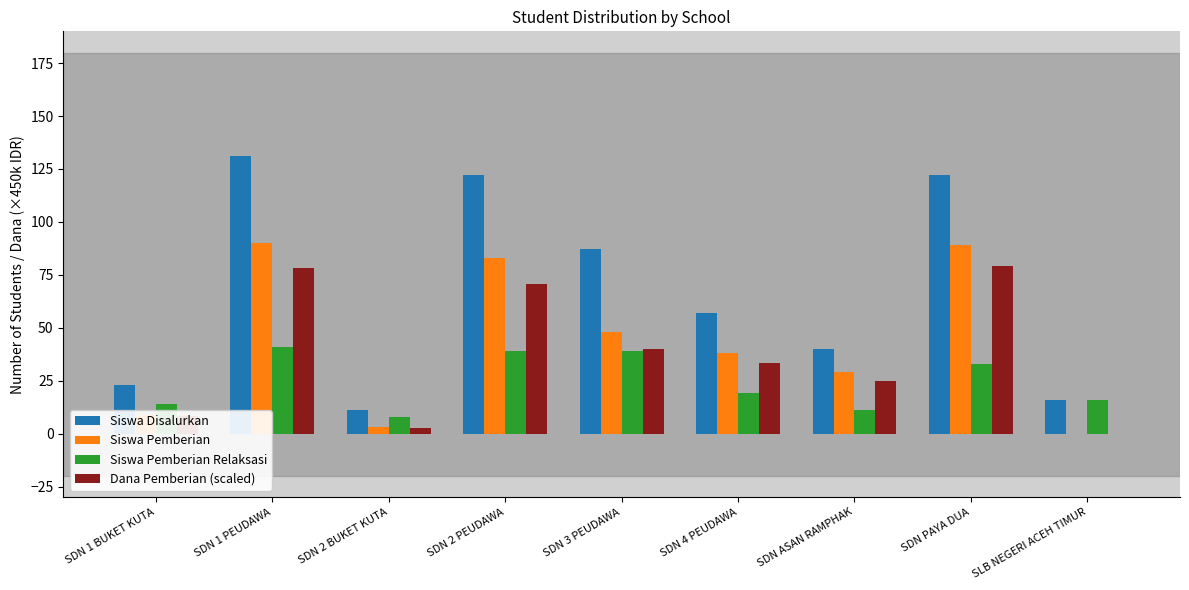

Reading left to right, transcribe all the data shown in this chart.

Siswa Disalurkan: 23.0	131.0	11.0	122.0	87.0	57.0	40.0	122.0	16.0
Siswa Pemberian: 9.0	90.0	3.0	83.0	48.0	38.0	29.0	89.0	0.0
Siswa Pemberian Relaksasi: 14.0	41.0	8.0	39.0	39.0	19.0	11.0	33.0	16.0
Dana Pemberian (scaled): 8.5	78.0	2.5	70.5	40.0	33.5	25.0	79.0	0.0